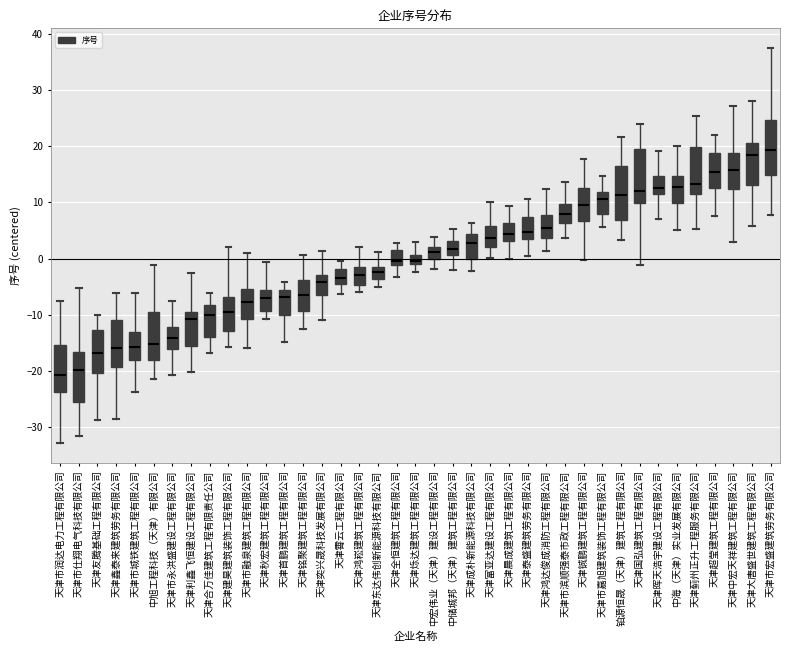

Where is the upper edge of the box for 天津市润达电力工程有限公司 on the y-axis? The values are not printed on the chart, so give them approximately, as read against the axis.

-15